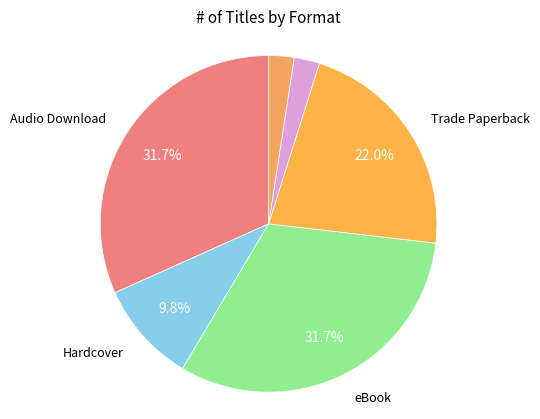

How many segments does this pie chart have?

6